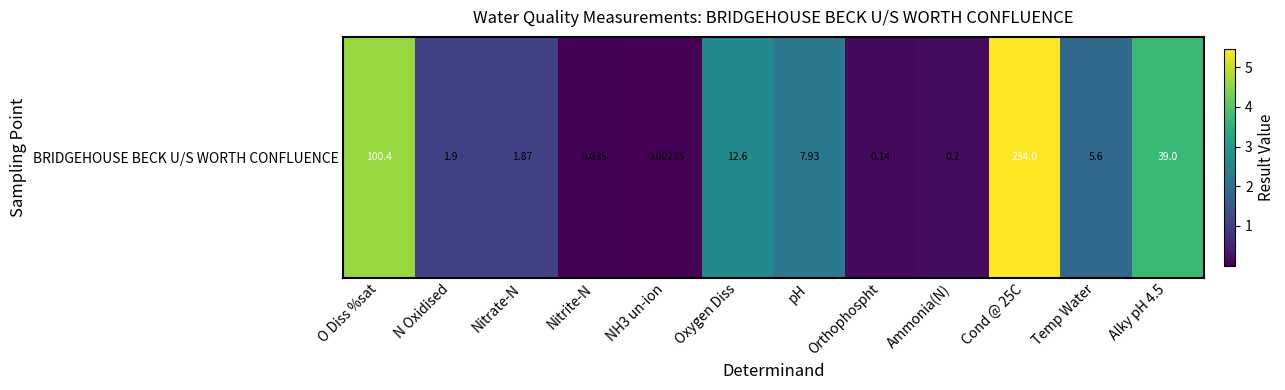

List the labels in order of value, smallest first.

NH3 un-ion, Nitrite-N, Orthophospht, Ammonia(N), Nitrate-N, N Oxidised, Temp Water, pH, Oxygen Diss, Alky pH 4.5, O Diss %sat, Cond @ 25C